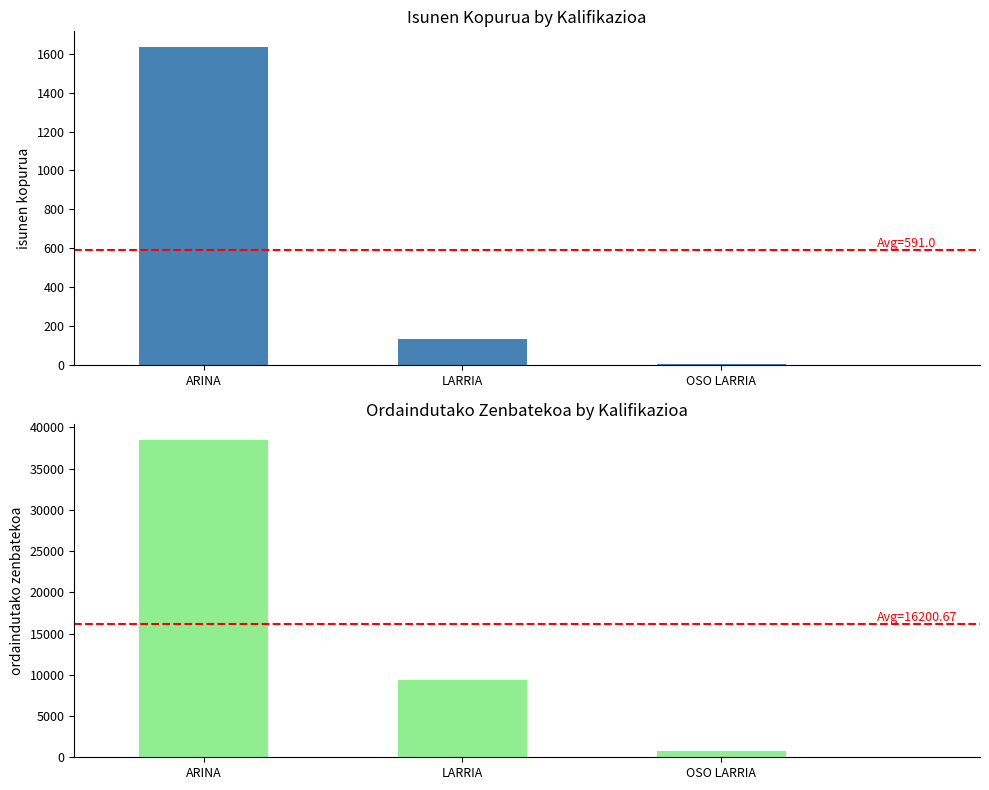

What are all the series names shown in the legend?

ISUNEN KOPURUA, ORDAINDUTAKO ZENBATEKOA